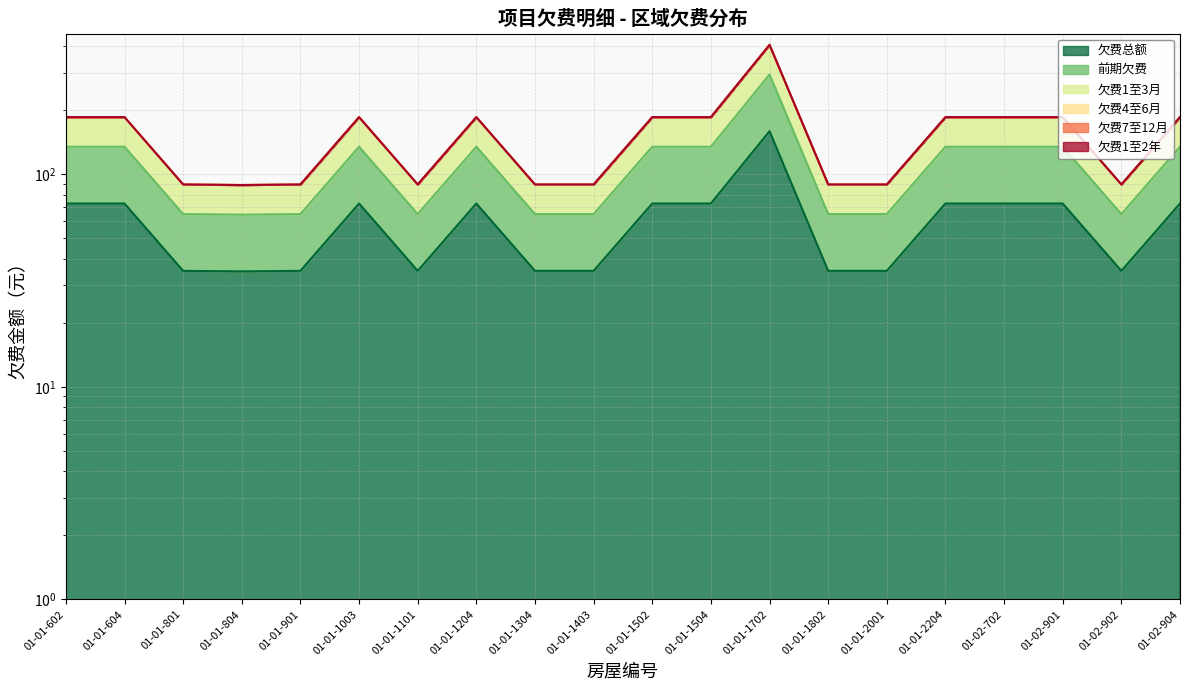

What is the minimum value for 欠费总额?

64.6